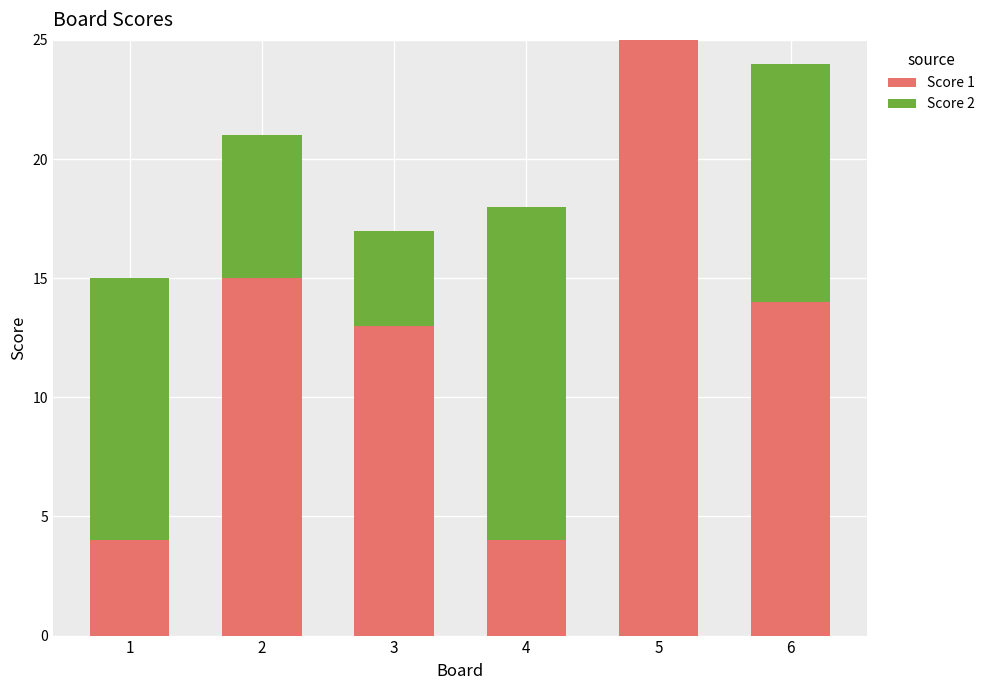

The Score 1 series shows 13 at 5. True or false?

False